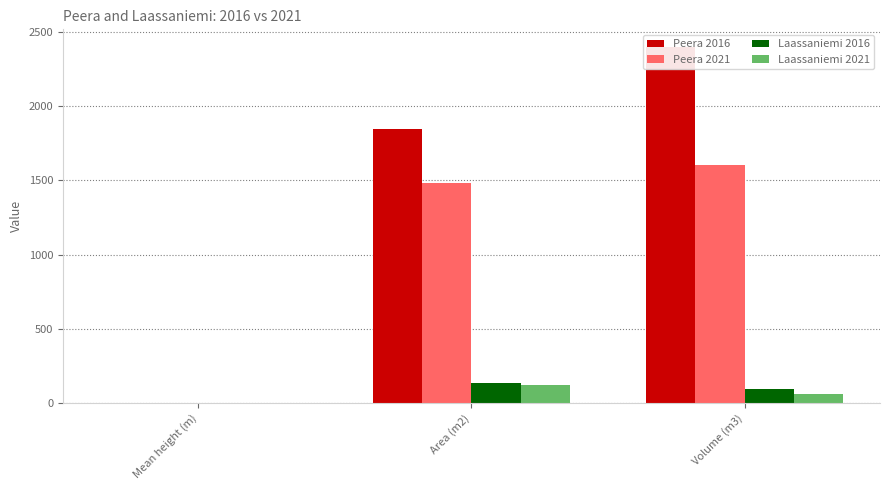

The Peera 2016 series shows 2399.3 at Volume (m3). True or false?

True